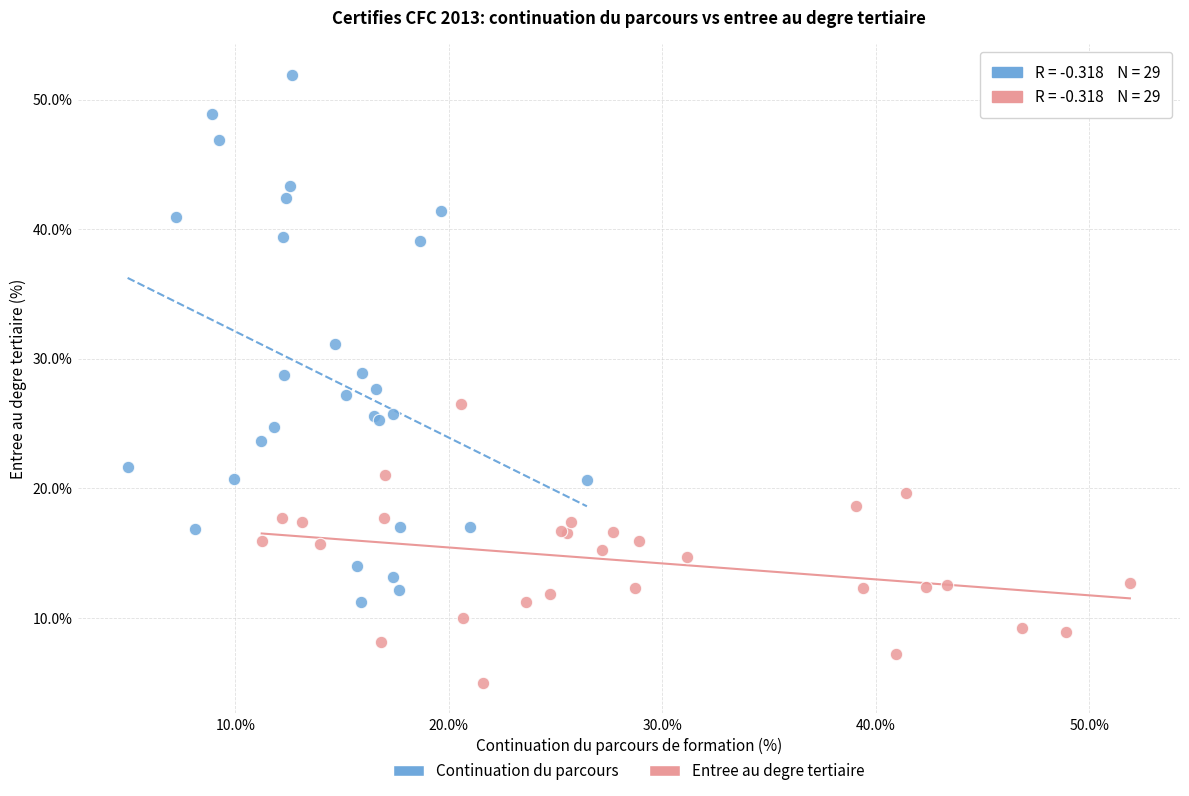

Which series reaches the minimum Y coordinate?

Entree au degre tertiaire